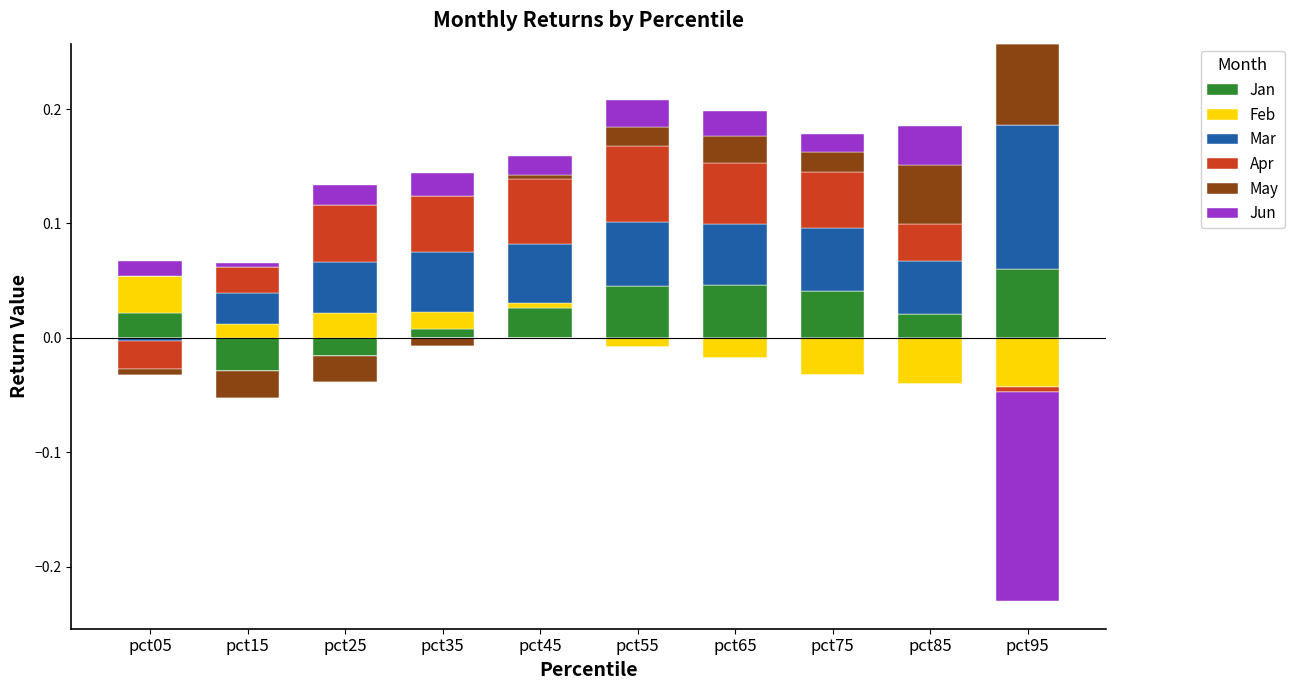

At how many categories does at least one series exceed 0?

10